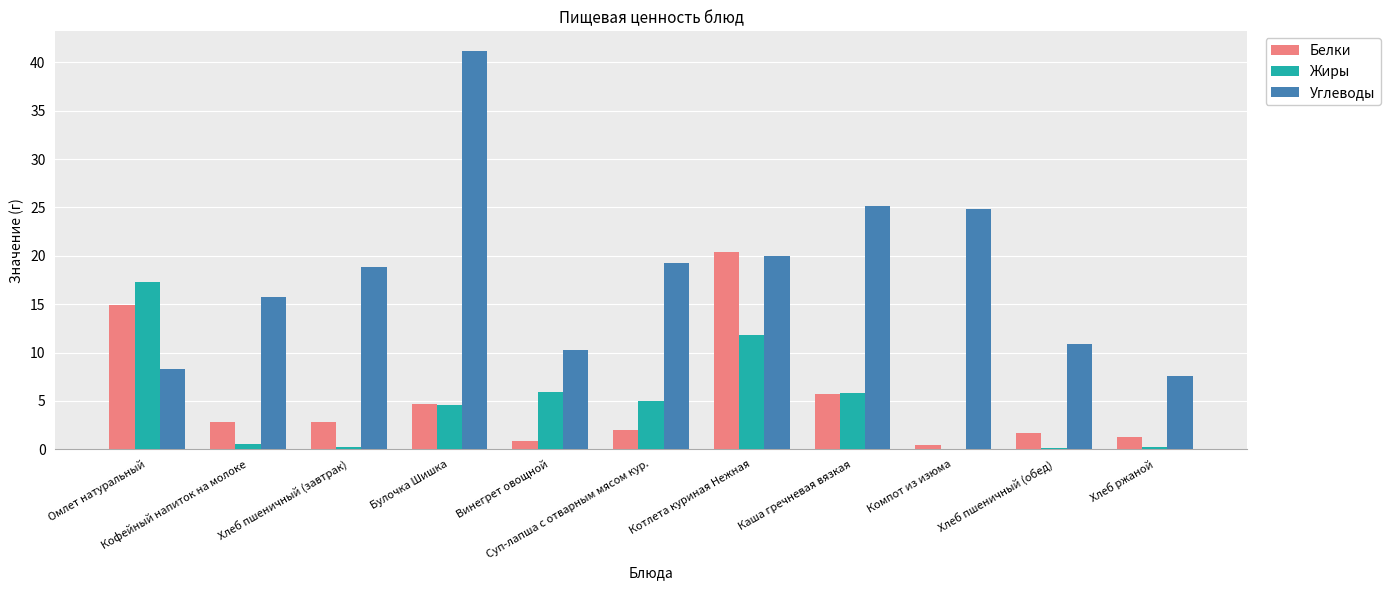

Where is Углеводы nearest to the value 24?

Компот из изюма